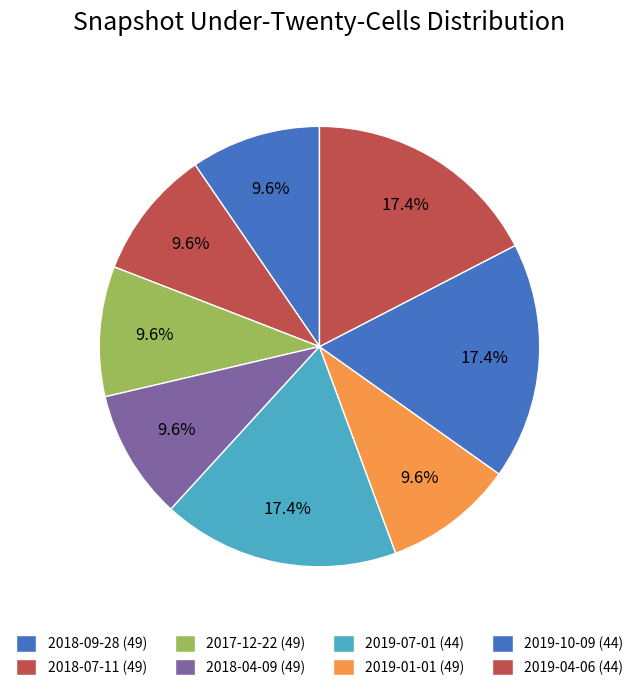

Which has a higher value, 2018-09-28 or 2018-04-09?

2018-09-28